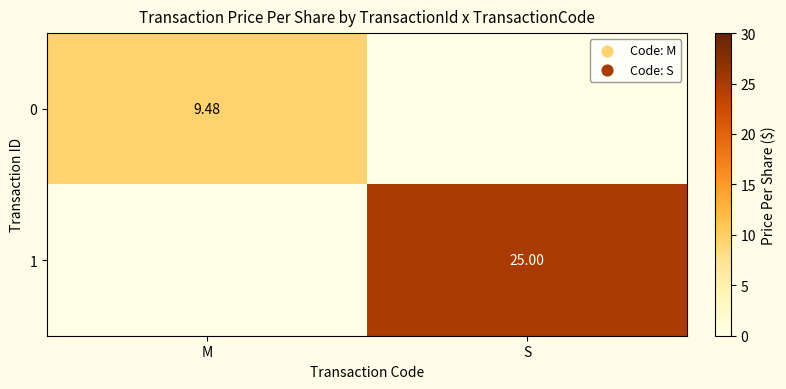

What is the average value of the 0 series?

4.7